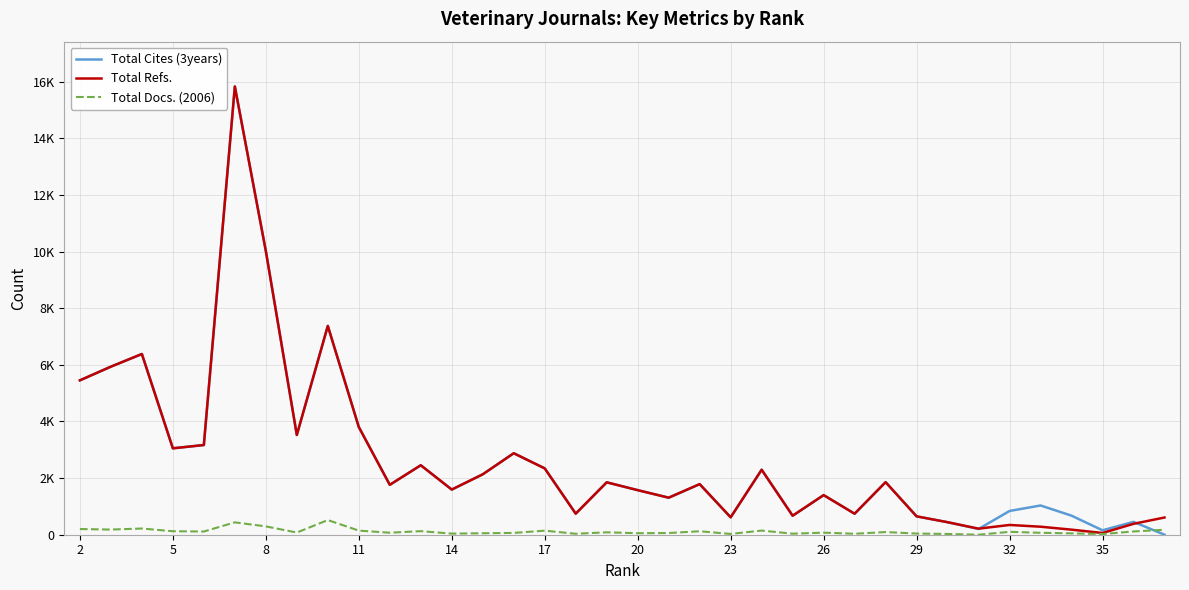

At how many categories does at least one series exceed 5911?

5